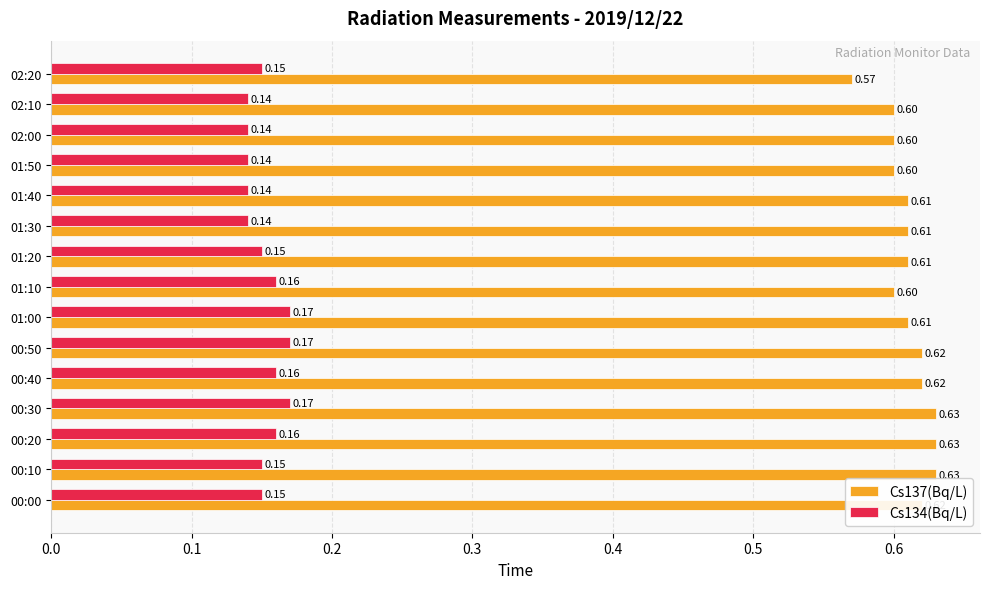

List the series in order of their overall mean, lowest first.

Cs134(Bq/L), Cs137(Bq/L)